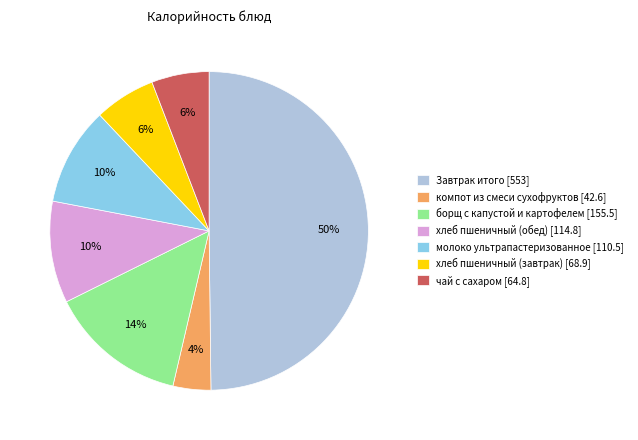

To the nearest percent, what portion does хлеб пшеничный (завтрак) [68.9] represent?

6%